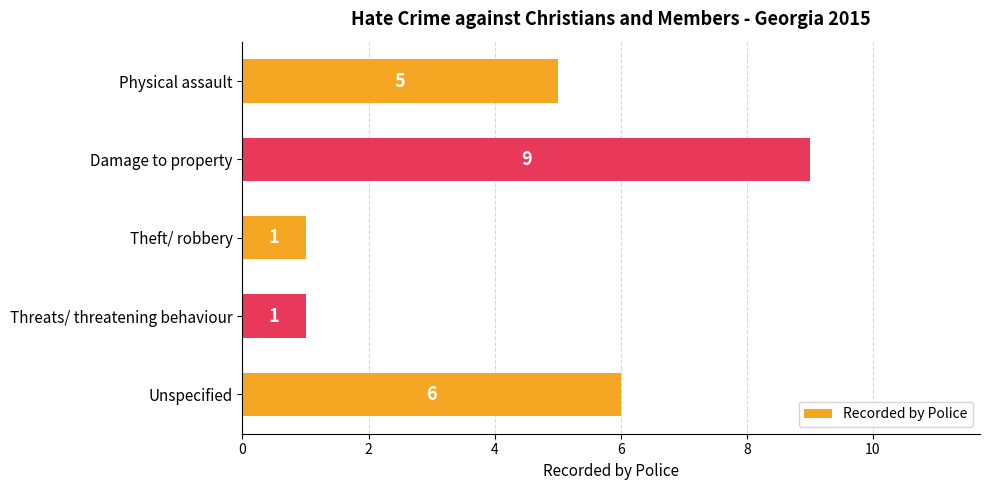

Reading top to bottom, list all the values displayed in this chart.

5	9	1	1	6